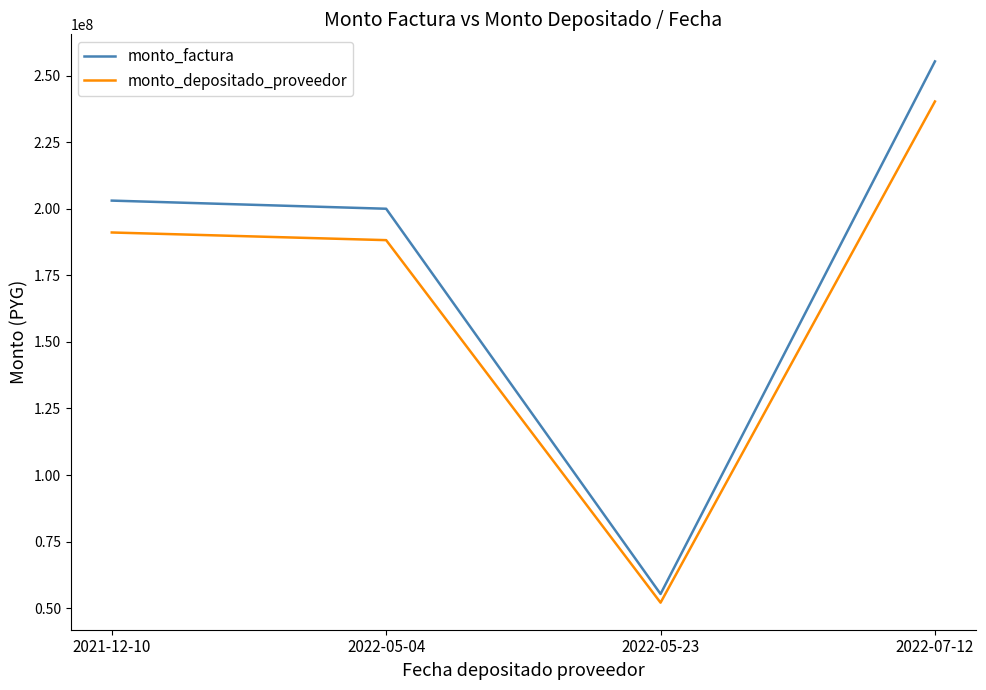

True or false: monto_factura has a value of 77453966 at 2021-12-10.

False